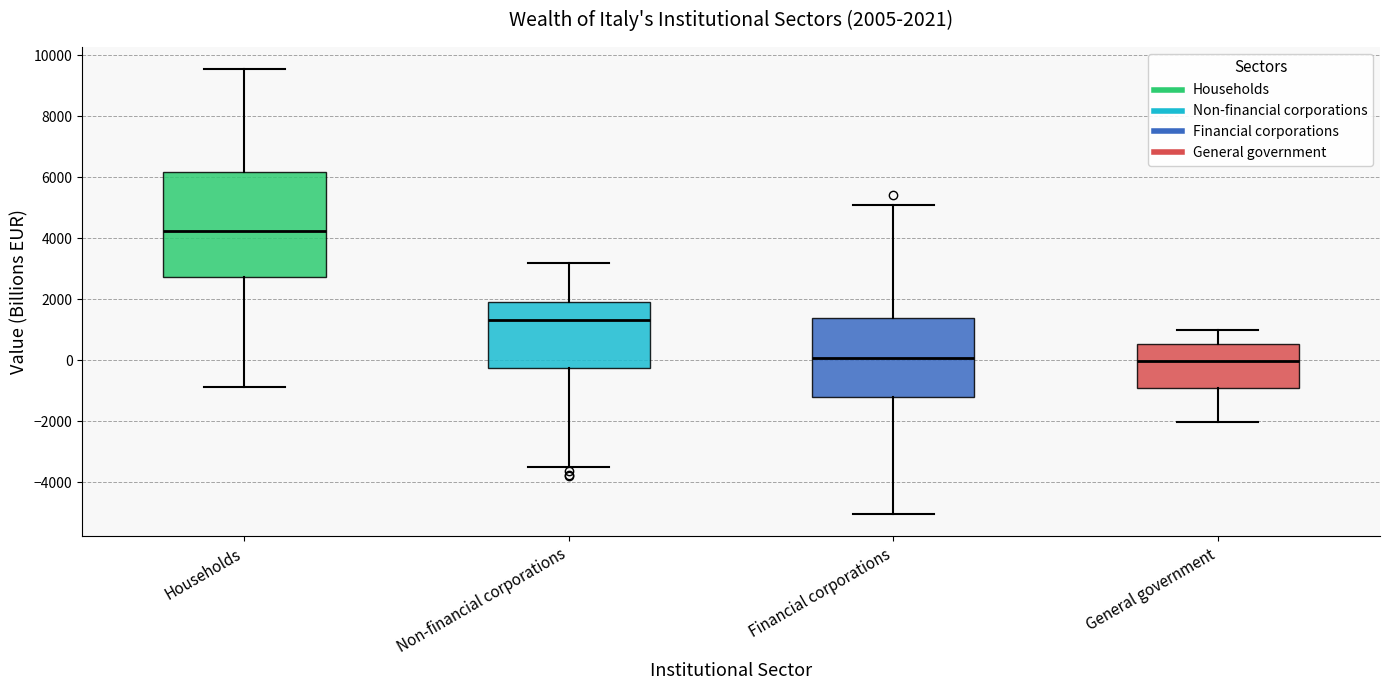

Comparing the boxes themselves (not the whiskers), which one is the tallest?

Households